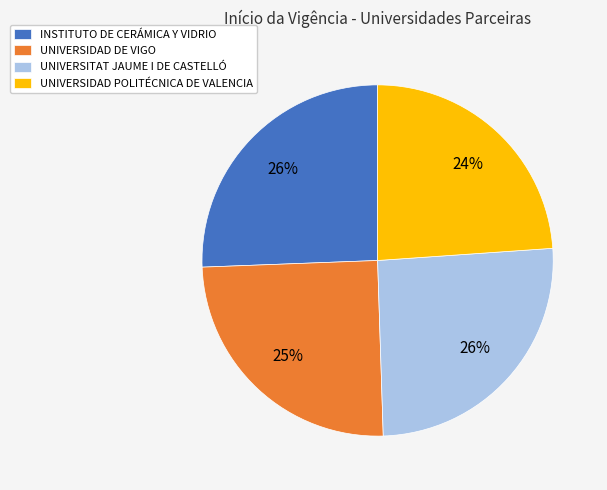

To the nearest percent, what portion does UNIVERSIDAD DE VIGO represent?

25%